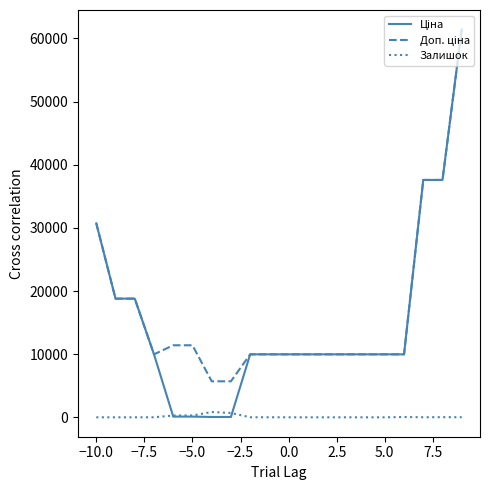

True or false: Залишок has more than 0 points higher than both neighbors.

True